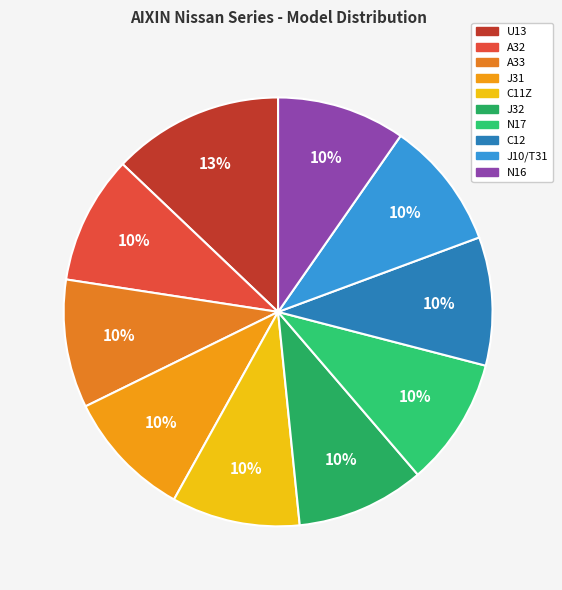

How many segments does this pie chart have?

10